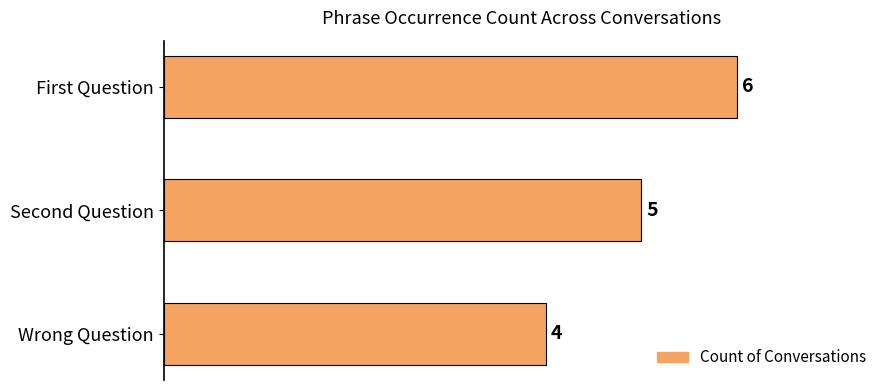

Which label corresponds to the smallest value in the chart?

Wrong Question